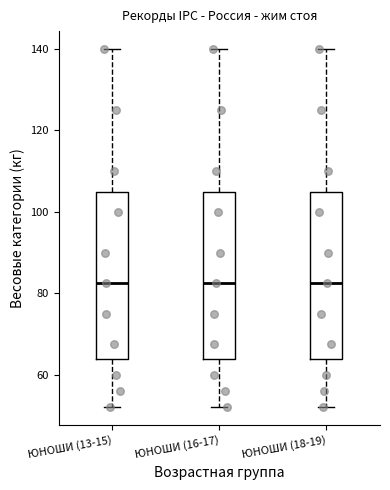

Reading left to right, read every box against the y-axis: the position of its median line, the range the box covers, and the ends of its whiskers. The values are not printed on the chart, so give them approximately, as read against the axis.

ЮНОШИ (13-15): median 82, box 64 to 106, whiskers 52 to 140
ЮНОШИ (16-17): median 82, box 64 to 106, whiskers 52 to 140
ЮНОШИ (18-19): median 82, box 64 to 106, whiskers 52 to 140